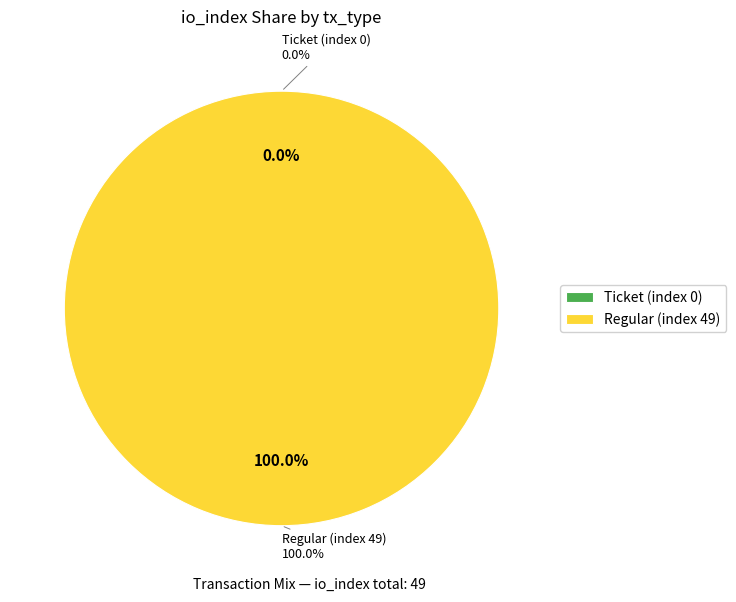

To the nearest percent, what is the combined percentage of Regular (index 49) and Ticket (index 0)?

100%